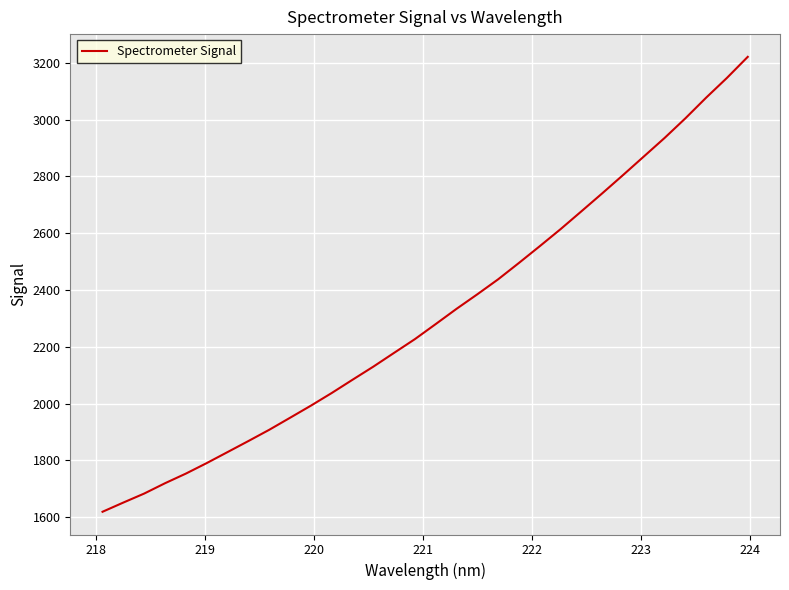

Count the number of values greater than 2280.

16